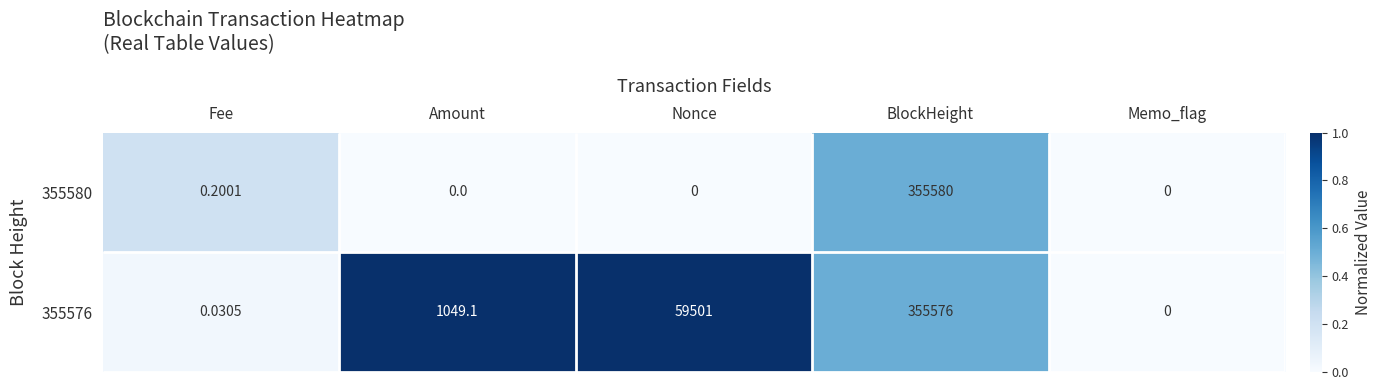

List the labels in order of 355576 value, largest first.

Amount, Nonce, BlockHeight, Fee, Memo_flag